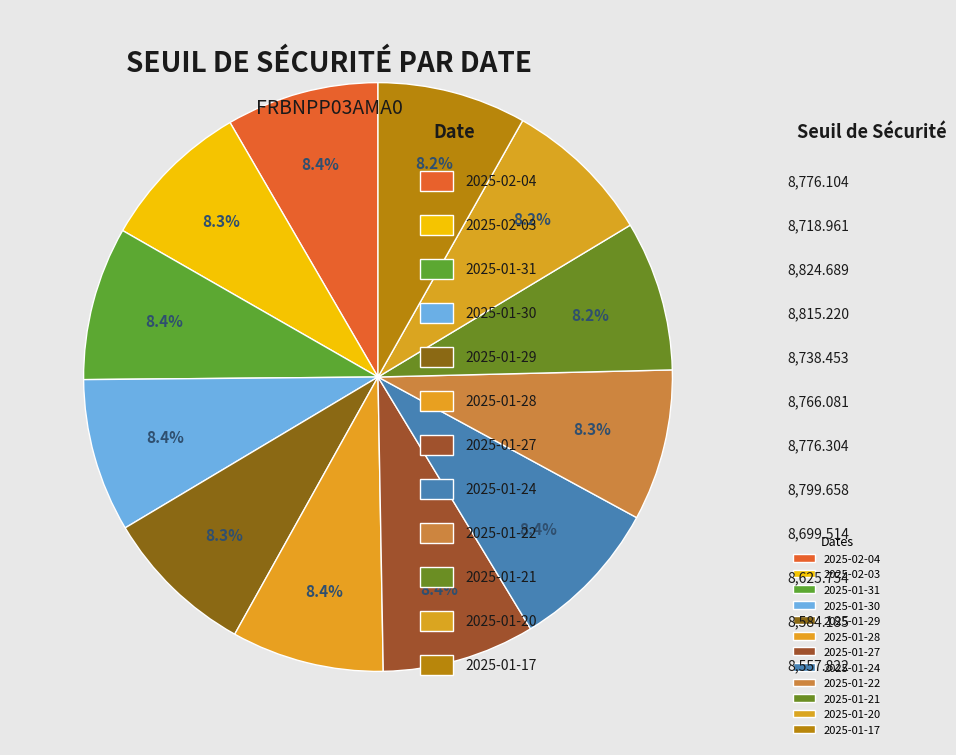

Count the number of slices in the pie.

12